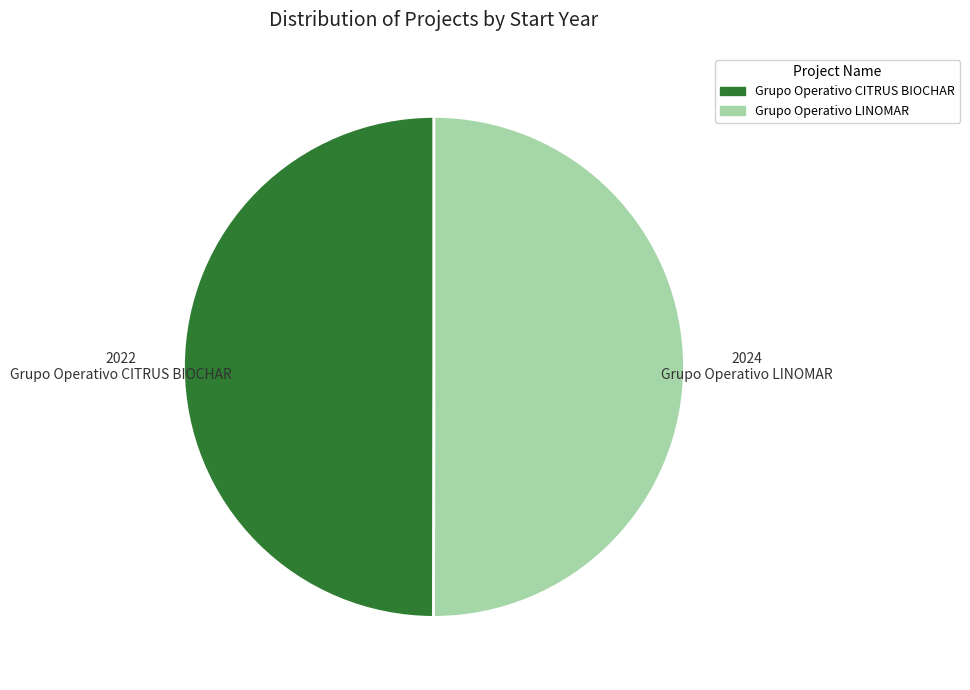

Approximately how many times larger is the value at Grupo Operativo LINOMAR compared to Grupo Operativo CITRUS BIOCHAR?

1.0